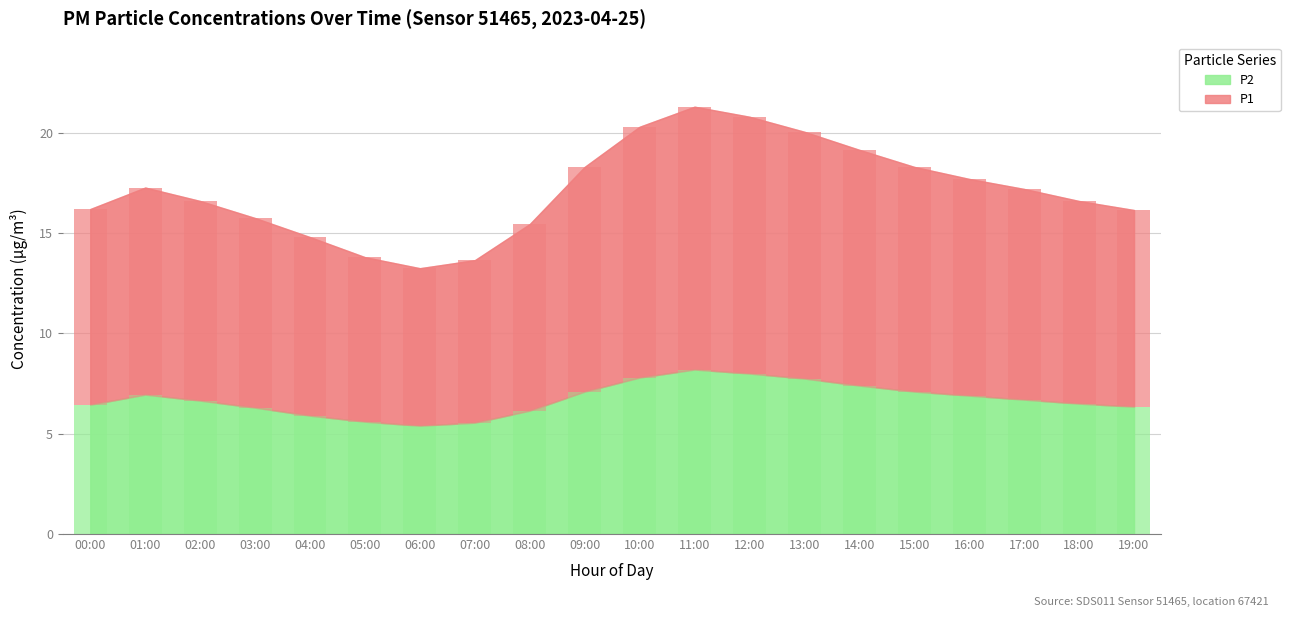

Reading left to right, list all the values displayed in this chart.

P1: 00:00=9.8	01:00=10.3	02:00=9.9	03:00=9.4	04:00=8.9	05:00=8.2	06:00=7.8	07:00=8.1	08:00=9.3	09:00=11.2	10:00=12.5	11:00=13.1	12:00=12.8	13:00=12.3	14:00=11.8	15:00=11.2	16:00=10.8	17:00=10.5	18:00=10.1	19:00=9.8
P2: 00:00=6.5	01:00=7.0	02:00=6.7	03:00=6.3	04:00=5.9	05:00=5.6	06:00=5.4	07:00=5.5	08:00=6.2	09:00=7.1	10:00=7.8	11:00=8.2	12:00=8.0	13:00=7.8	14:00=7.4	15:00=7.1	16:00=6.9	17:00=6.7	18:00=6.5	19:00=6.3